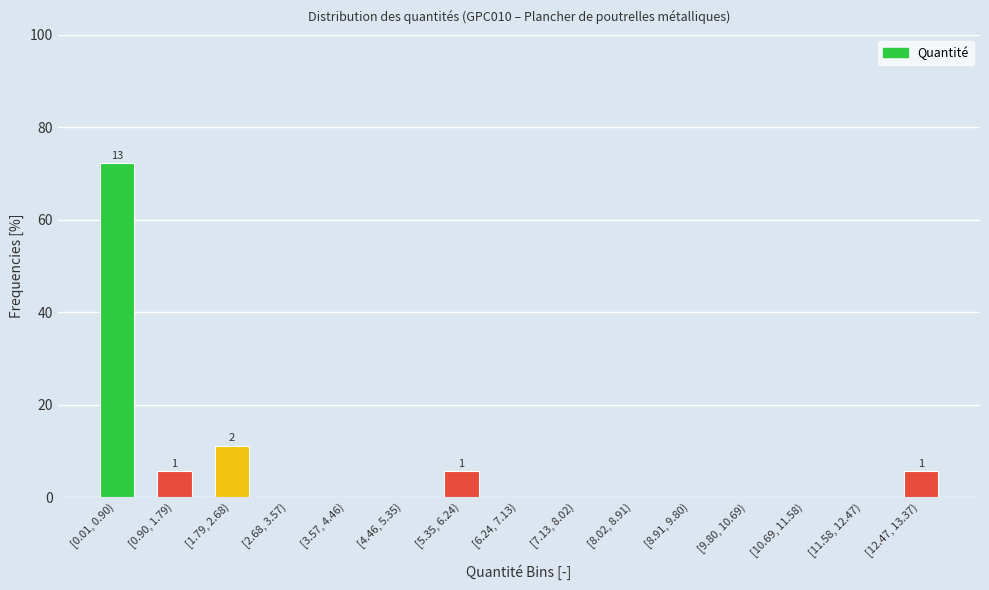

Reading right to left, list all the values displayed in this chart.

[12.47, 13.37)=5.6	[11.58, 12.47)=0.0	[10.69, 11.58)=0.0	[9.80, 10.69)=0.0	[8.91, 9.80)=0.0	[8.02, 8.91)=0.0	[7.13, 8.02)=0.0	[6.24, 7.13)=0.0	[5.35, 6.24)=5.6	[4.46, 5.35)=0.0	[3.57, 4.46)=0.0	[2.68, 3.57)=0.0	[1.79, 2.68)=11.1	[0.90, 1.79)=5.6	[0.01, 0.90)=72.2